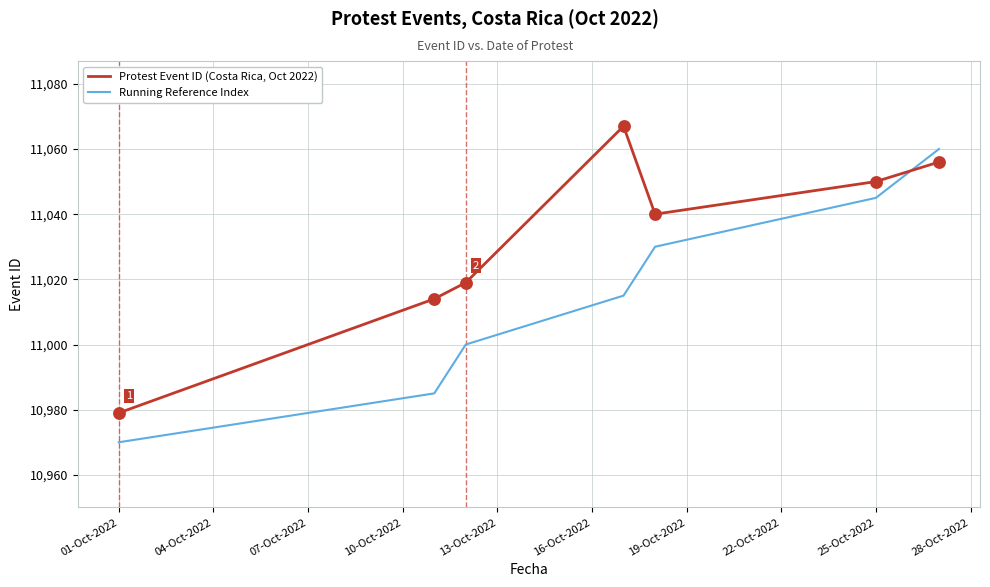

Which series has the largest total across all categories?

Protest Event ID (Costa Rica, Oct 2022)